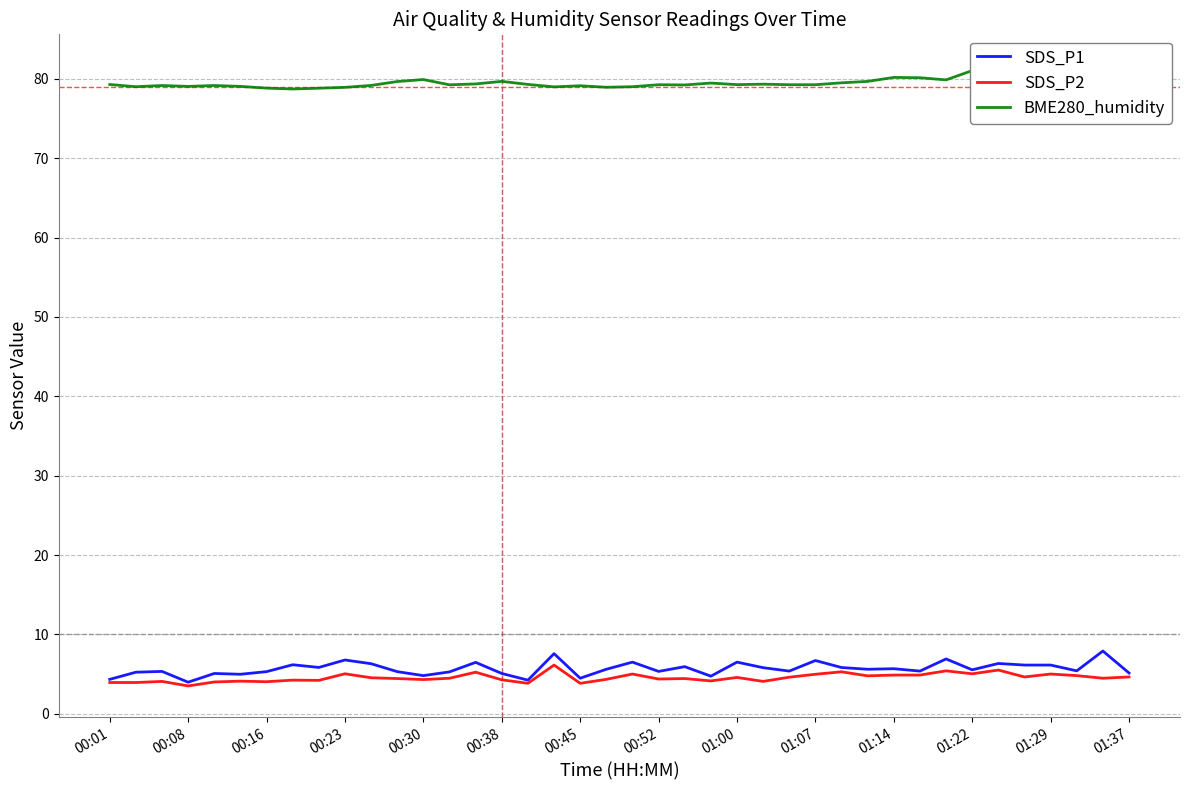

The value of BME280_humidity at 26 is 79.3. True or false?

True